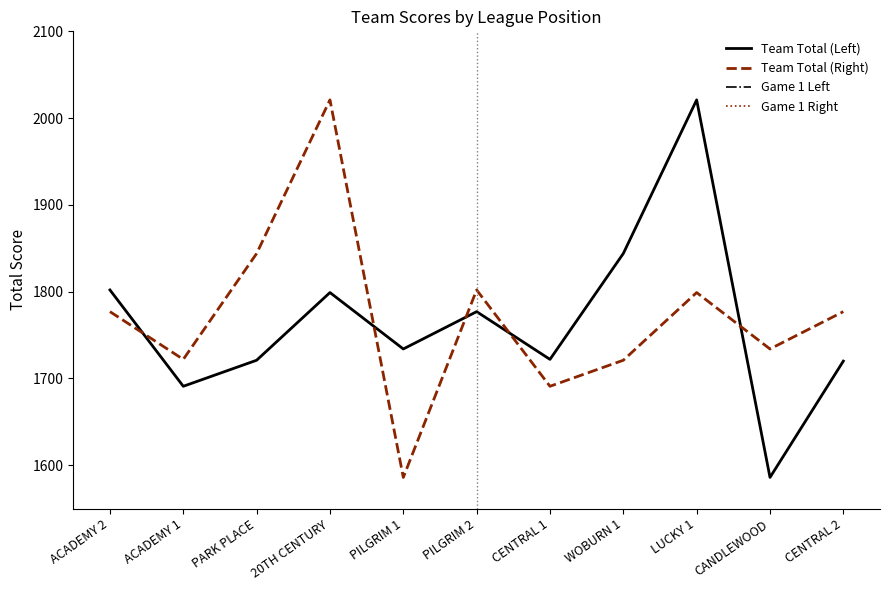

Is the value of Game 1 Right at CENTRAL 2 greater than the value of Team Total (Right) at PILGRIM 1?

No